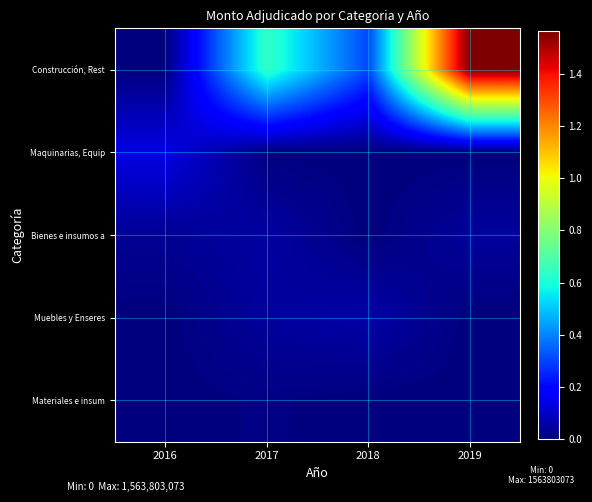

How many distinct data groups are displayed?

5